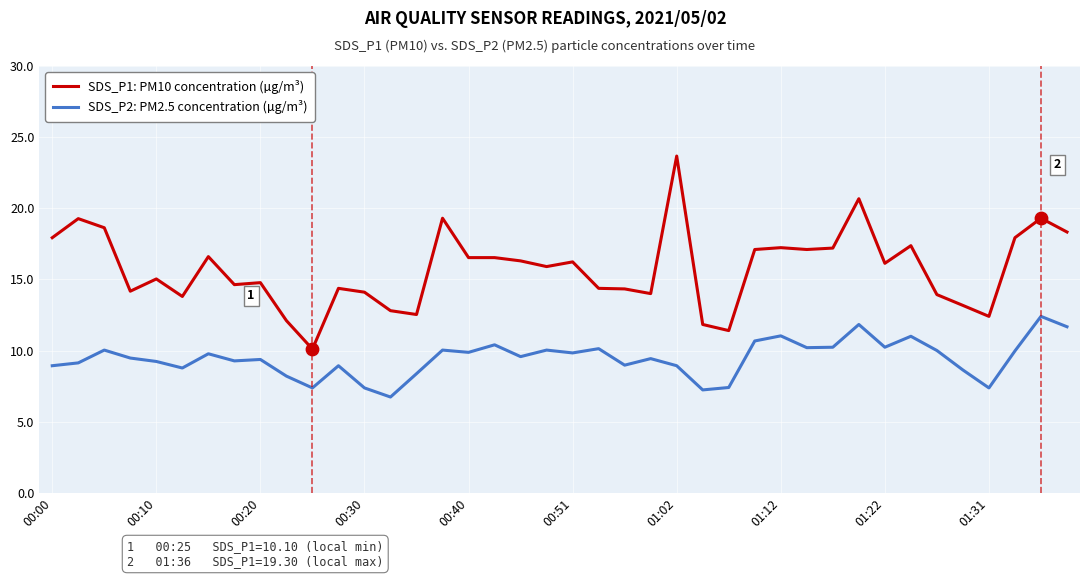

List the series in order of their overall mean, highest first.

SDS_P1: PM10 concentration (µg/m³), SDS_P2: PM2.5 concentration (µg/m³)